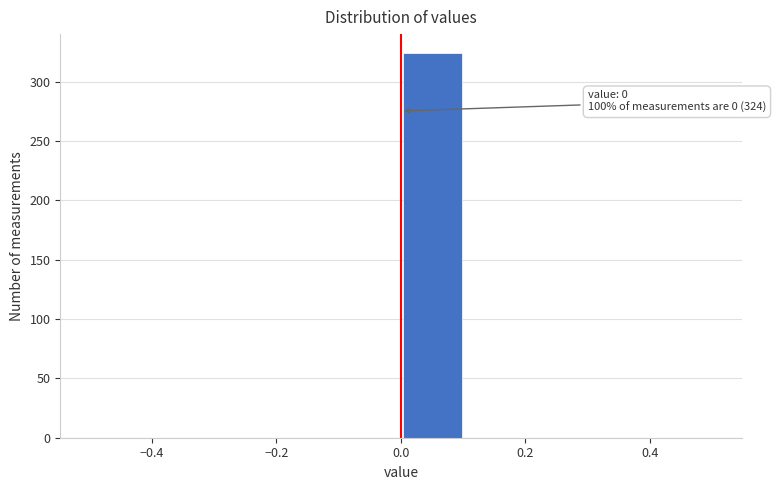

Which range on the x-axis has the tallest bar?

0.0 to 0.1